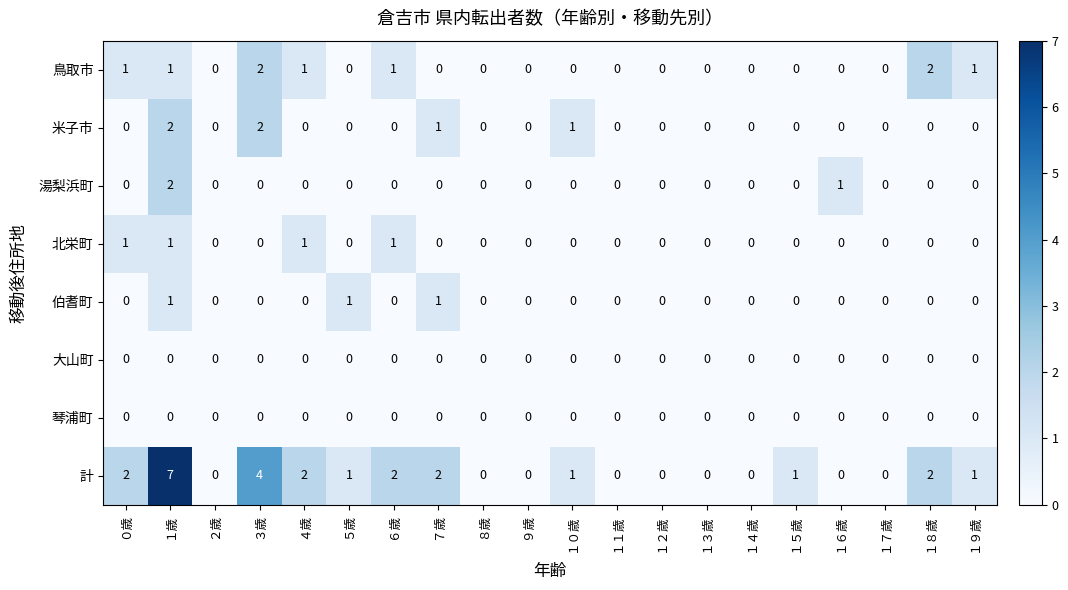

How many data points in 鳥取市 are above 0?

7